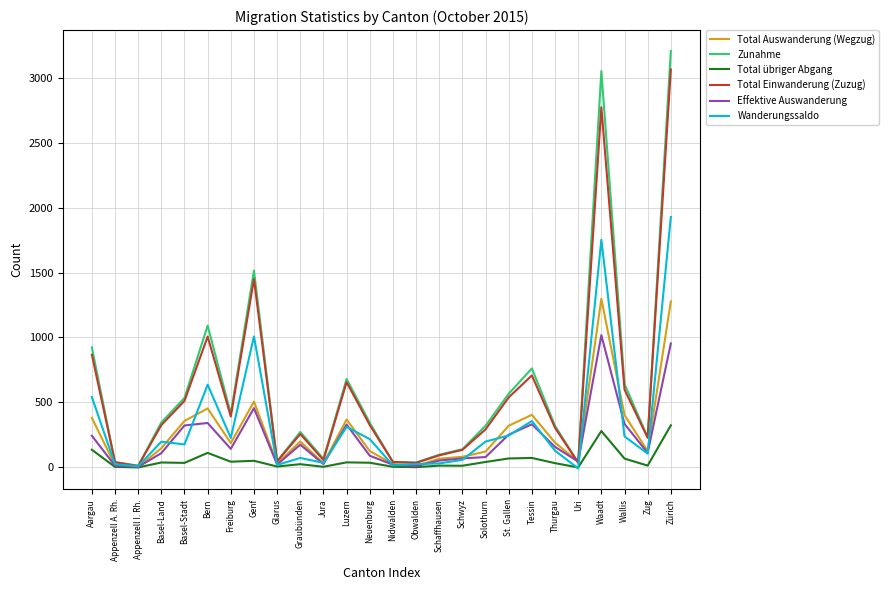

What is the difference between the second highest and second lowest values in the Wanderungssaldo series?

1743